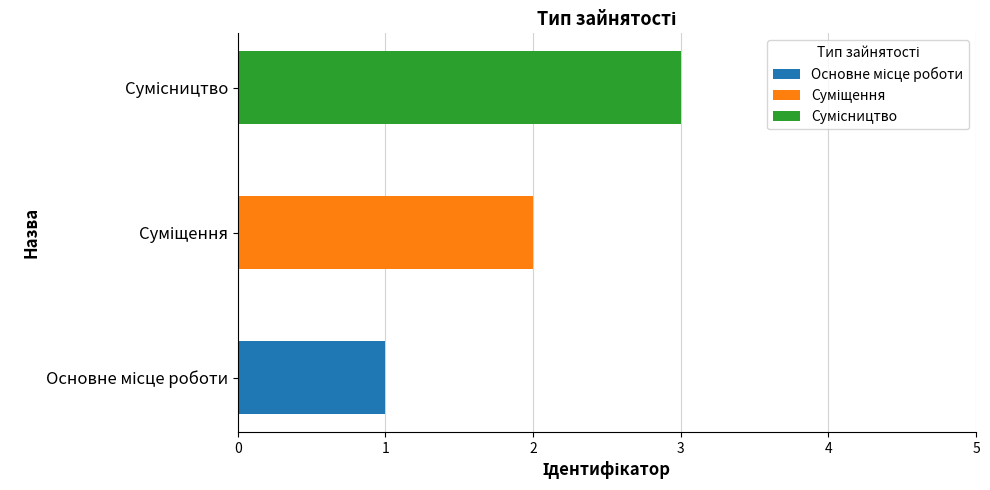

Approximately how many times larger is the value at Основне місце роботи compared to Сумісництво?

0.3